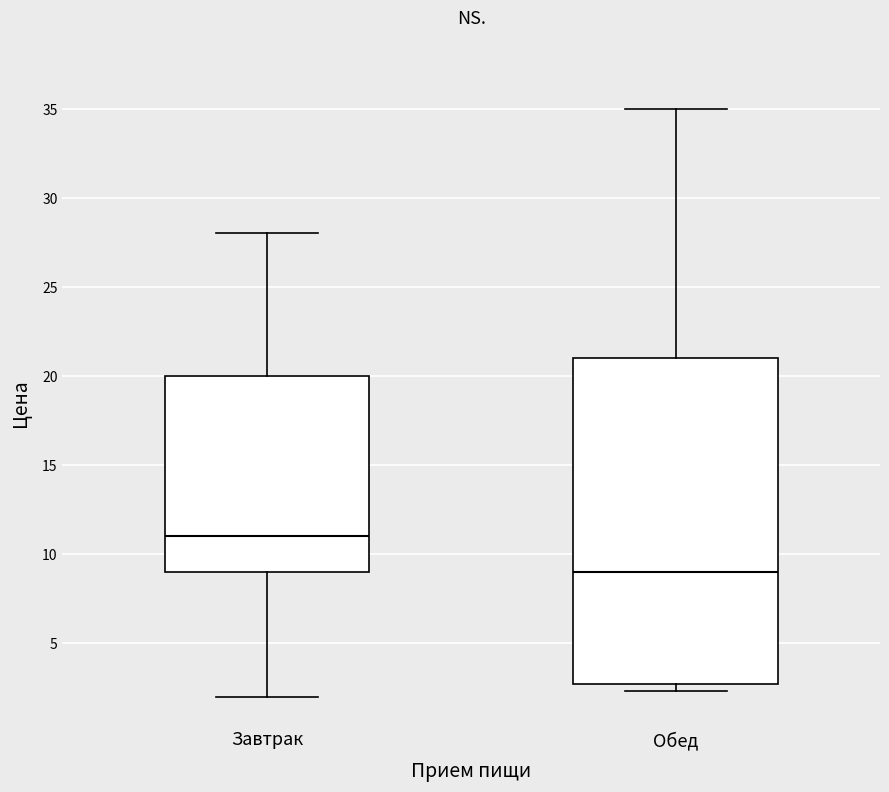

Reading left to right, transcribe this box plot: for each box, give where its median line is, the range the box spans, and where its two whiskers end, as read against the y-axis. The values are not printed on the chart, so give them approximately, as read against the axis.

Завтрак: median 11.0, box 9.0 to 20.0, whiskers 2.0 to 28.0
Обед: median 9.0, box 2.5 to 21.0, whiskers 2.5 (just below the box's lower edge) to 35.0